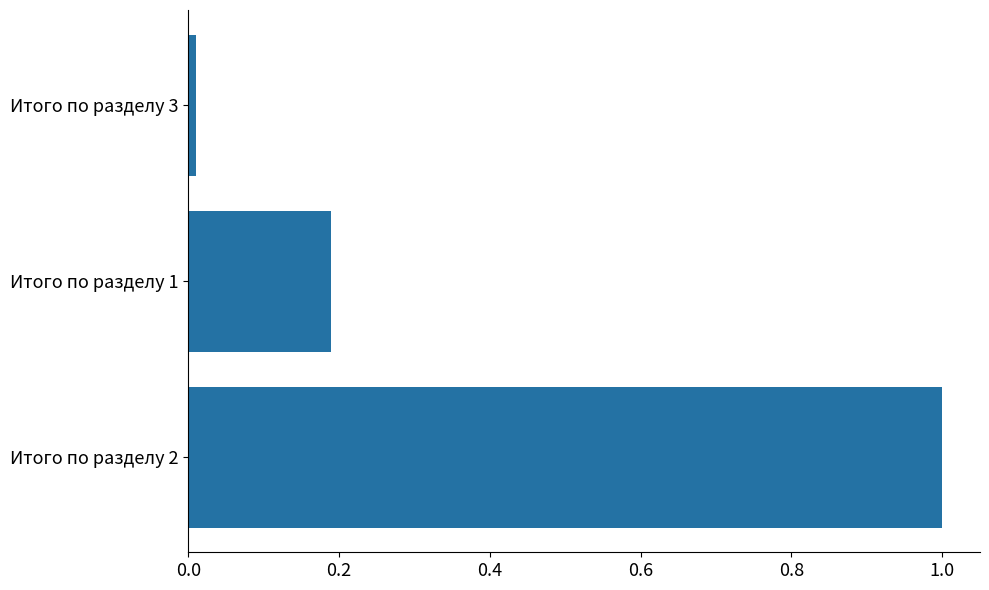

Which has a higher value, Итого по разделу 1 or Итого по разделу 2?

Итого по разделу 2